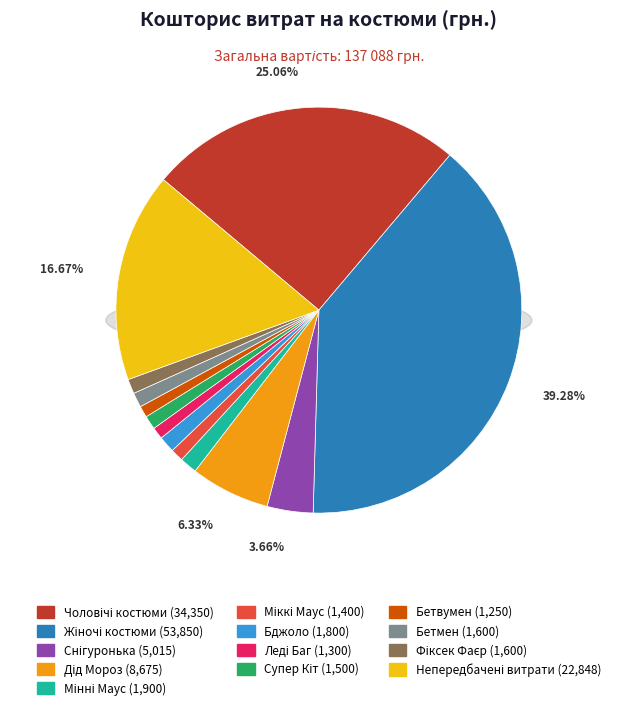

To the nearest percent, what portion does Леді Баг represent?

1%